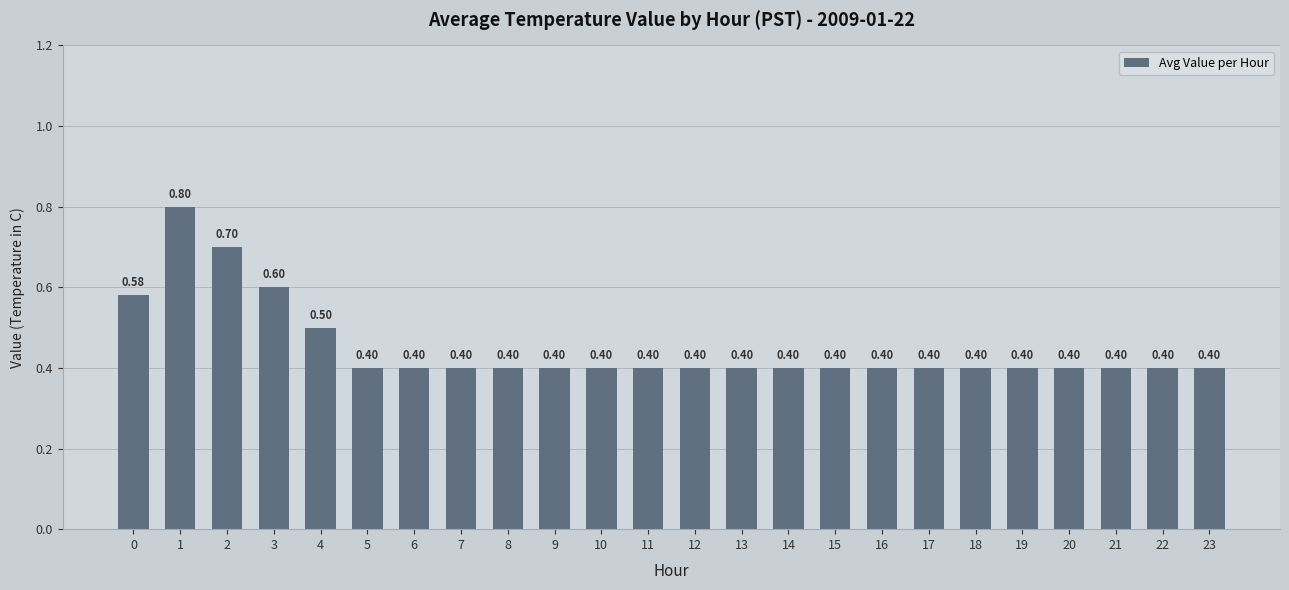

Reading left to right, transcribe all the data shown in this chart.

0.6	0.8	0.7	0.6	0.5	0.4	0.4	0.4	0.4	0.4	0.4	0.4	0.4	0.4	0.4	0.4	0.4	0.4	0.4	0.4	0.4	0.4	0.4	0.4